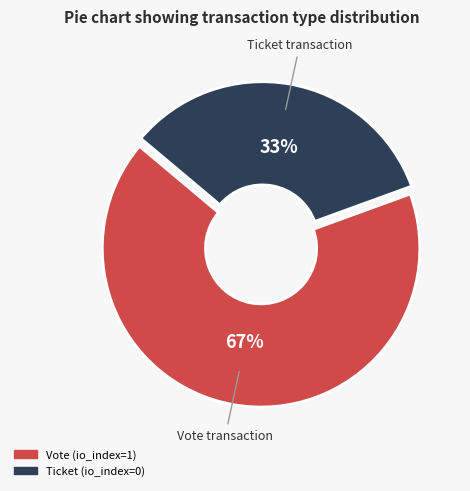

Rank the categories by value from lowest to highest.

Ticket, Vote